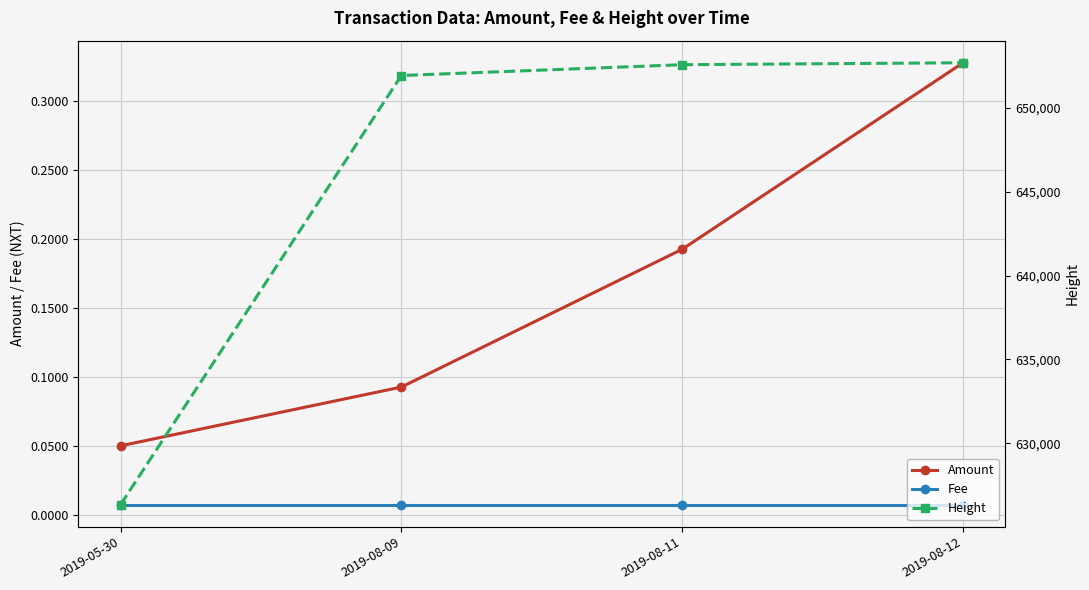

Reading right to left, what are all the values shown in this chart?

Amount: 0.3	0.2	0.1	0.1
Fee: 0.0	0.0	0.0	0.0
Height: 652674.0	652558.0	651914.0	626353.0